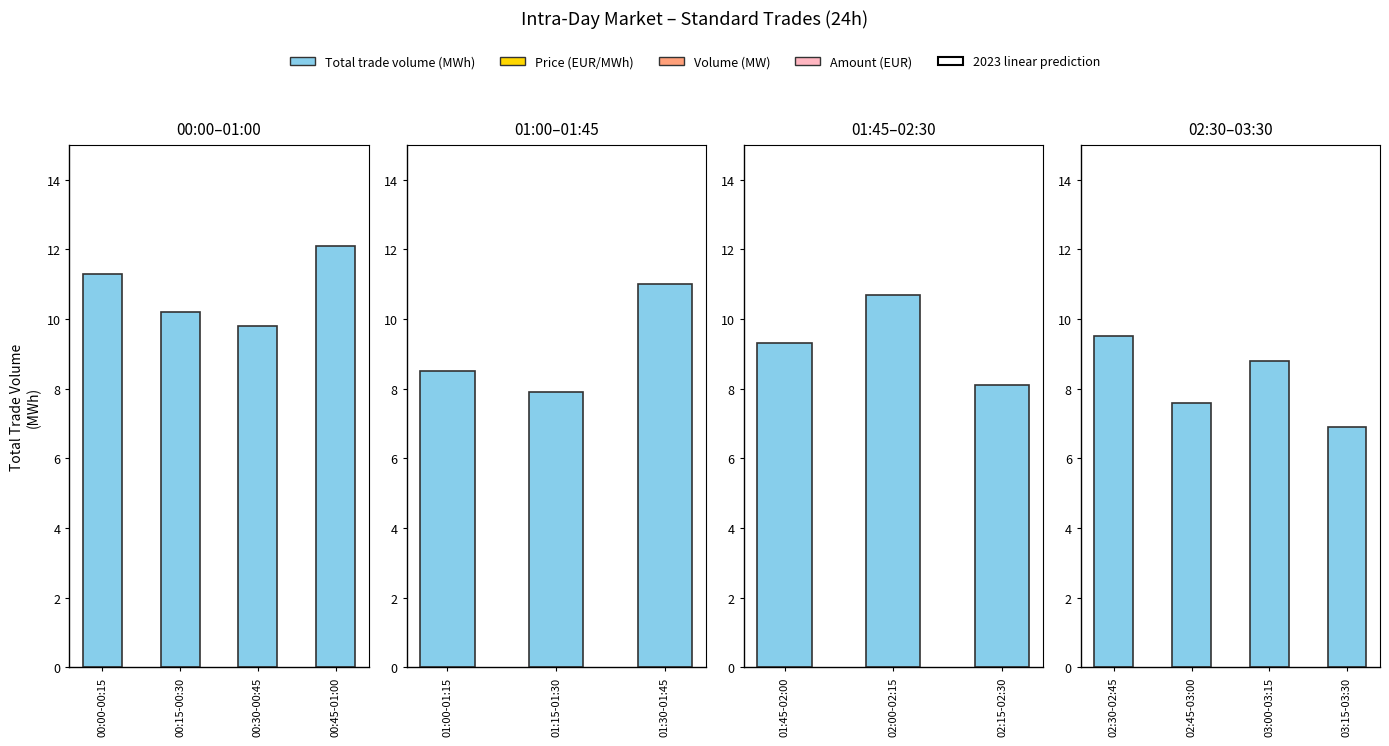

The chart shows a value of 10.3 at 03:15-03:30. True or false?

False